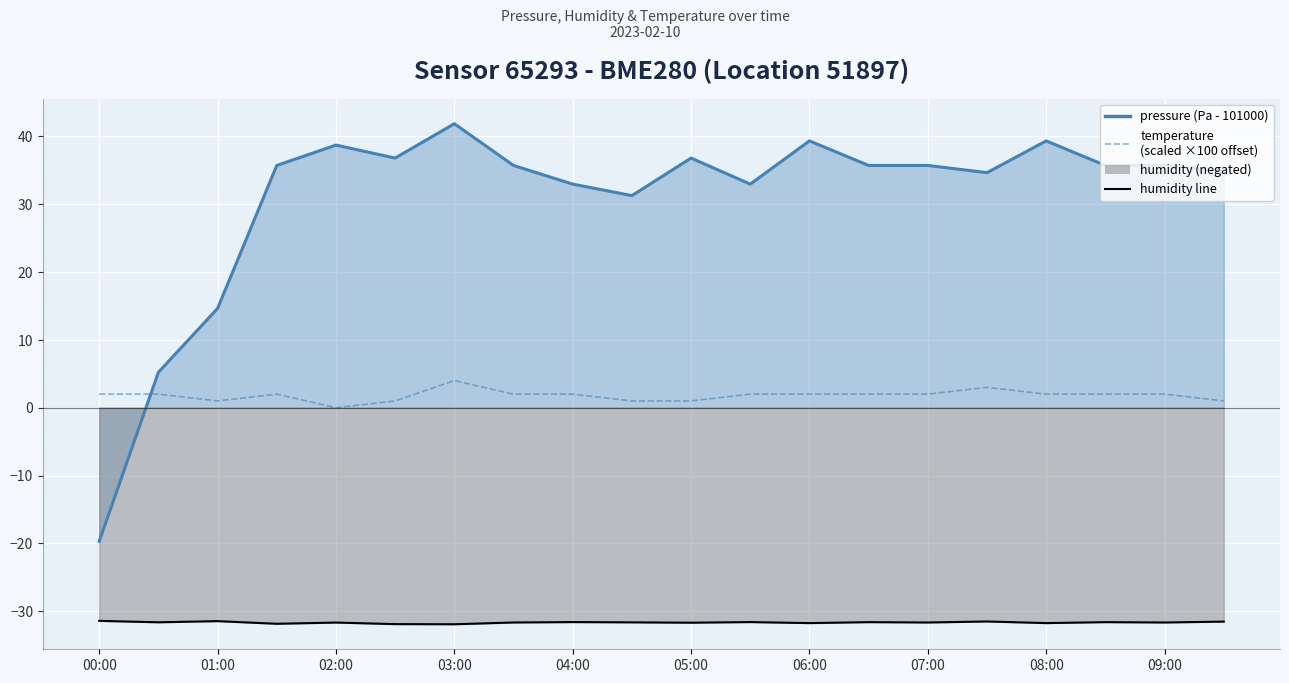

How many lines are shown in the chart?

1